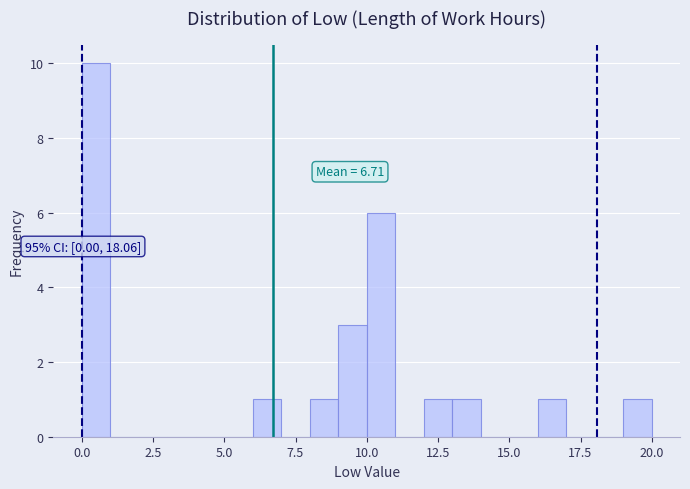

Around what value on the x-axis is the tallest bar? Give the approximate position of its centre, as read against the axis.

0.5